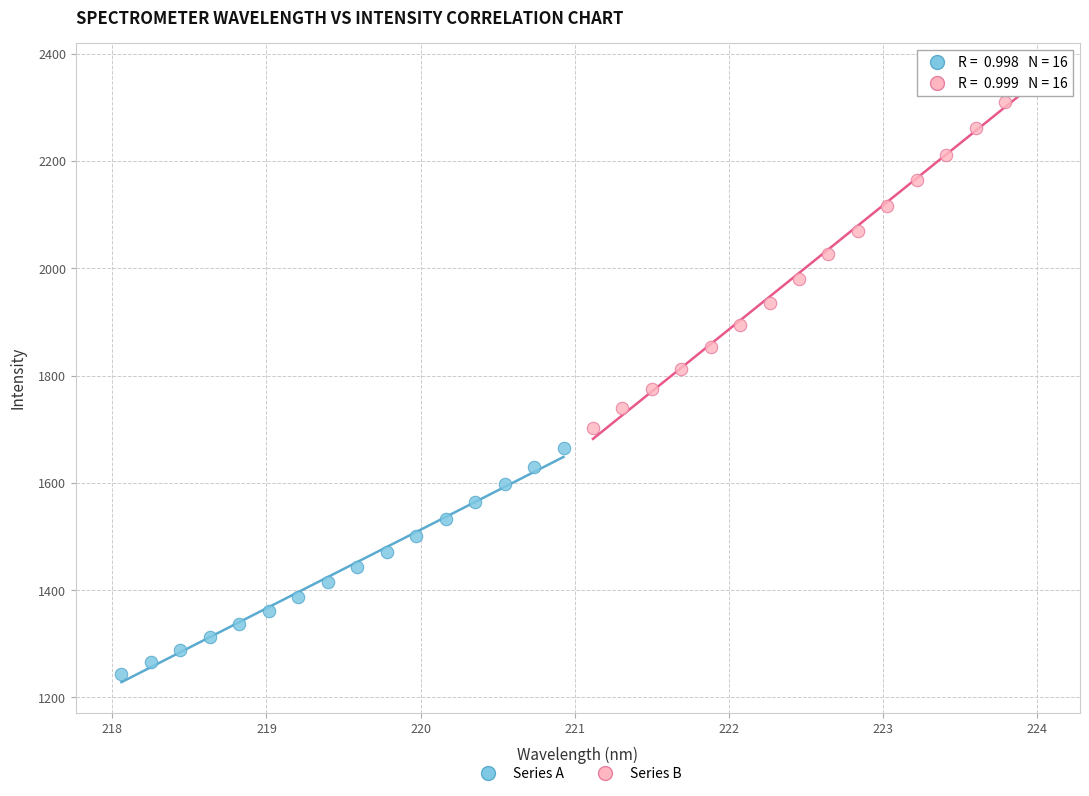

Which series has the largest Y range (max minus min)?

Series B